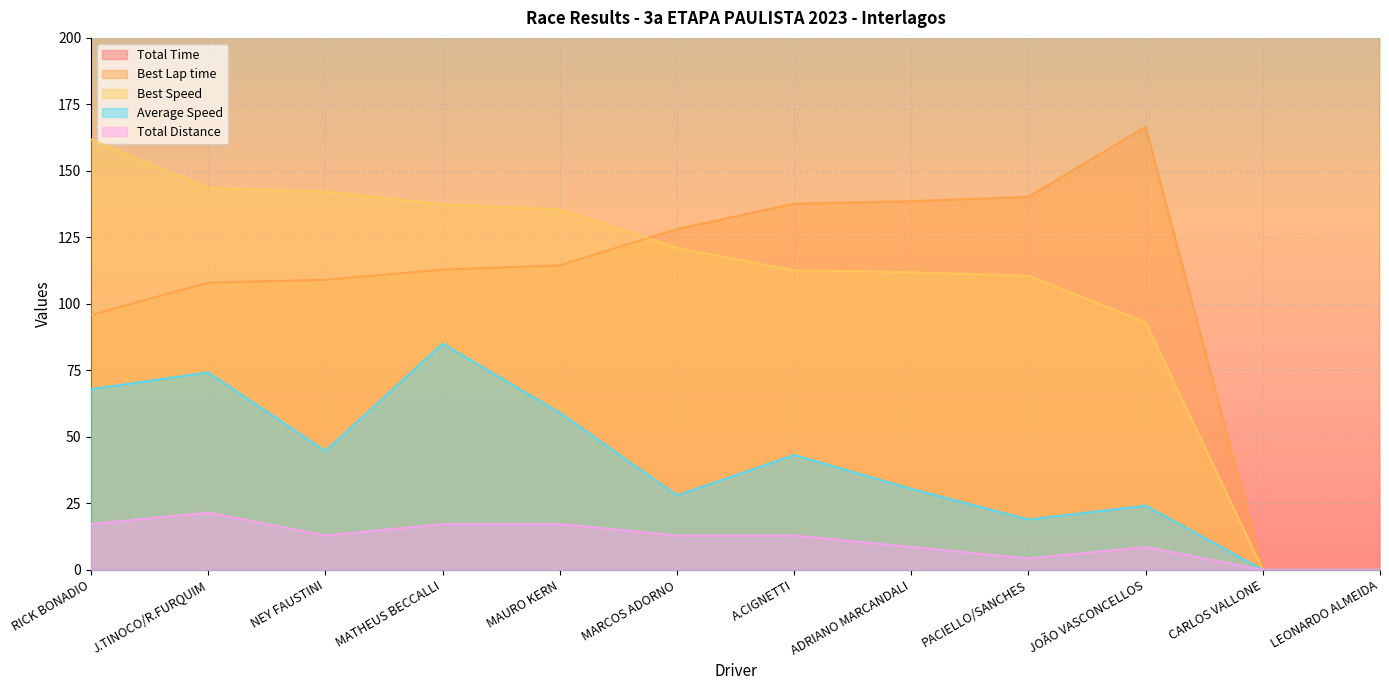

What are all the series names shown in the legend?

Total Time, Best Lap time, Best Speed, Average Speed, Total Distance